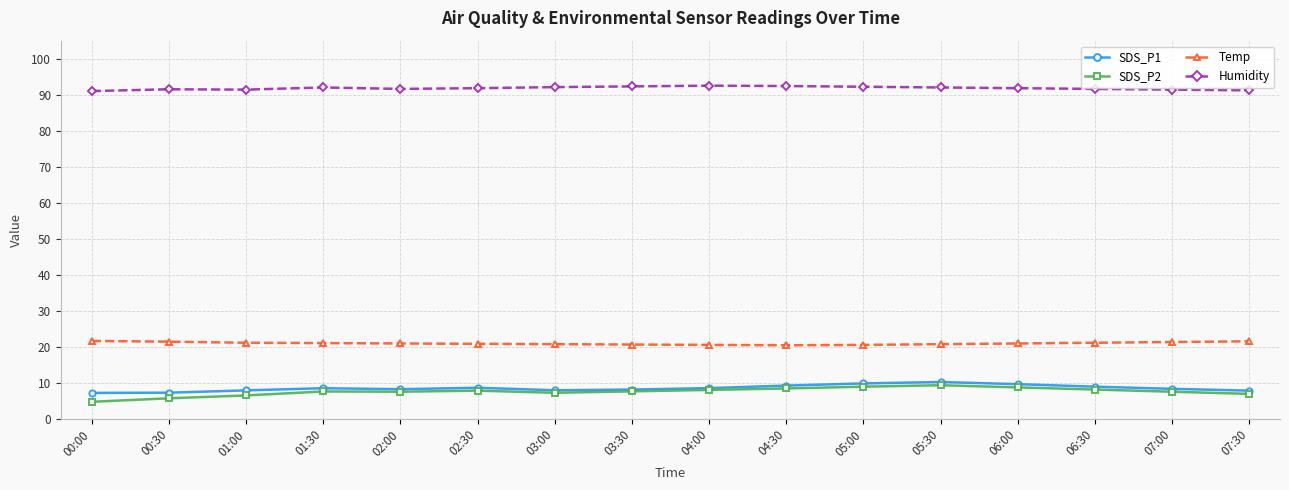

What is the greatest value displayed?

92.5